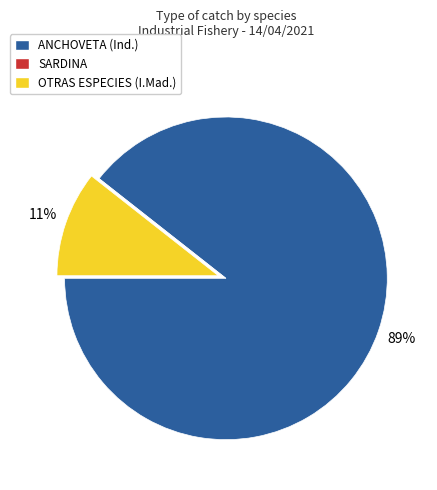

Is it true that OTRAS ESPECIES (I.Mad.) is 1% of the pie?

False